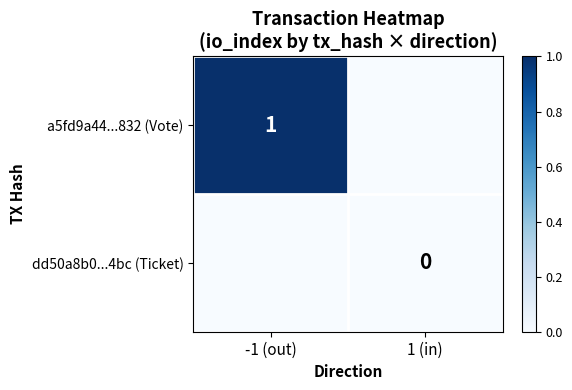

The a5fd9a44...832 (Vote) series shows 1 at -1 (out). True or false?

True